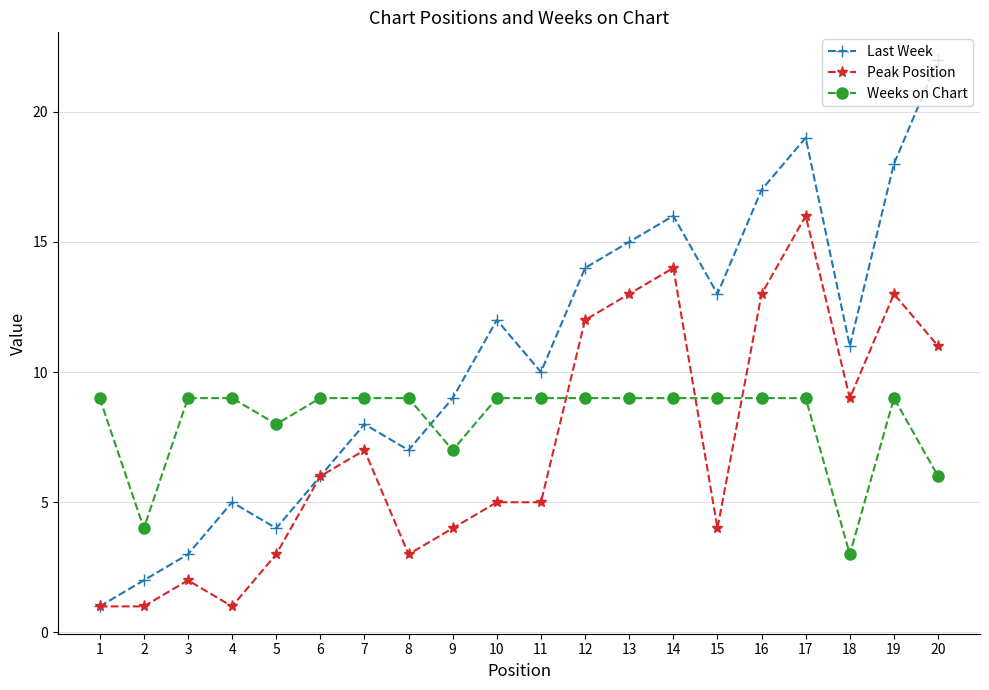

At which label does Weeks on Chart reach its minimum?

18